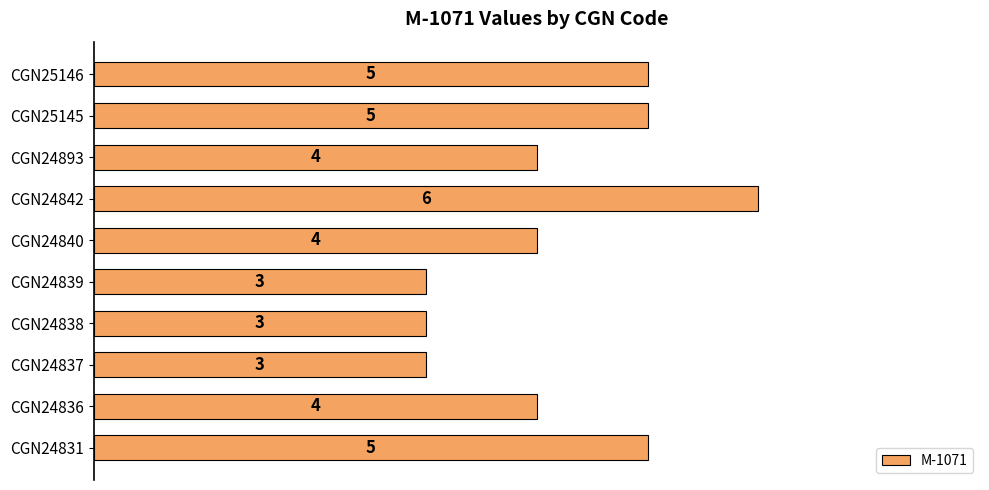

Which label corresponds to the largest value in the chart?

CGN24842